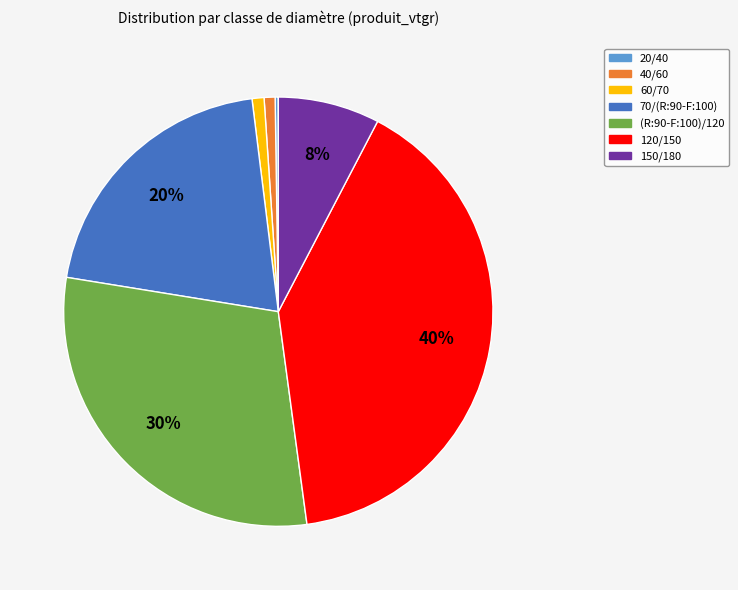

To the nearest percent, what is the difference between the largest and smallest slice percentages?

40%